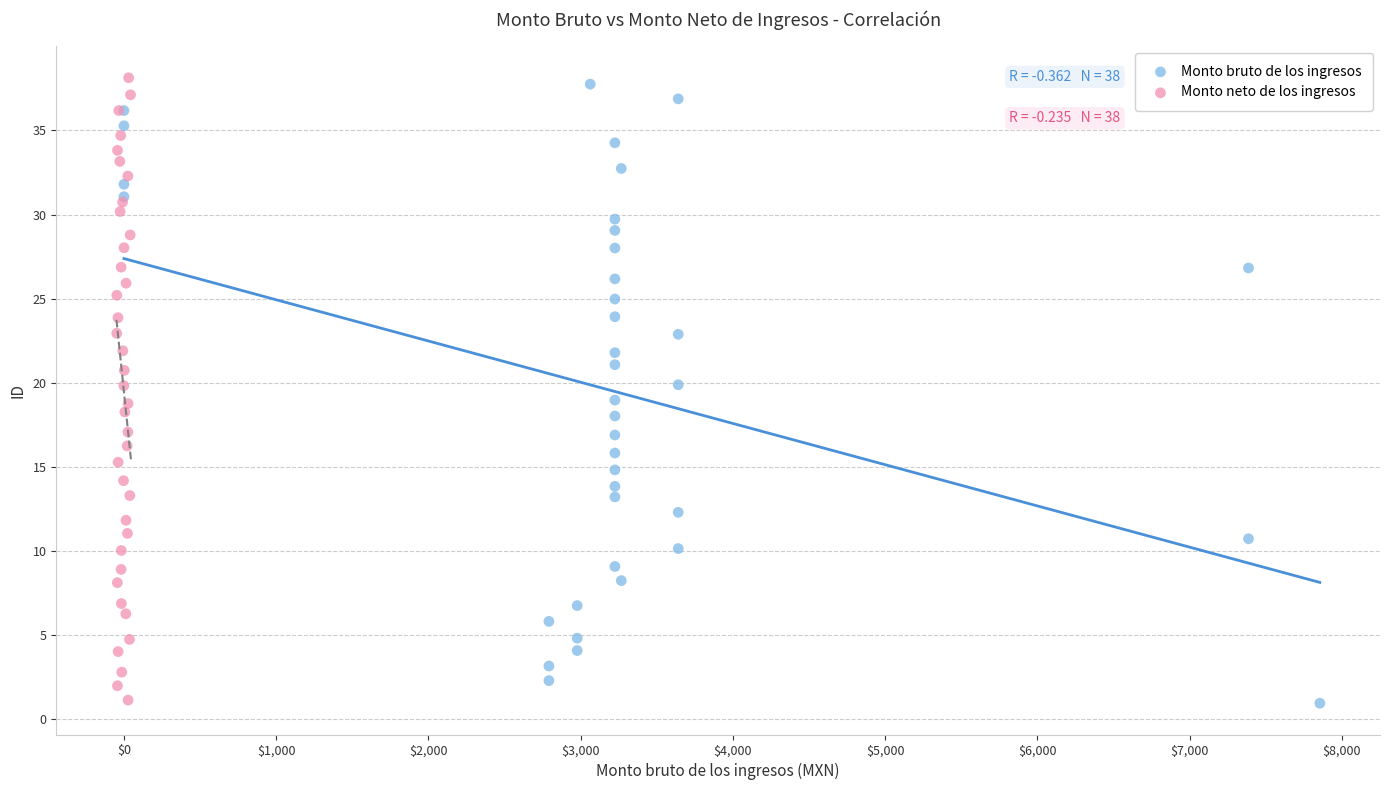

Which series has the widest spread of Y values?

Monto neto de los ingresos